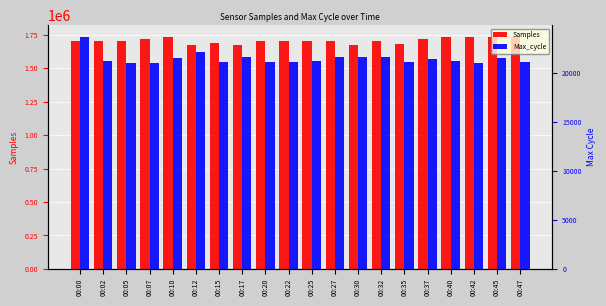

Are the bars horizontal?

No